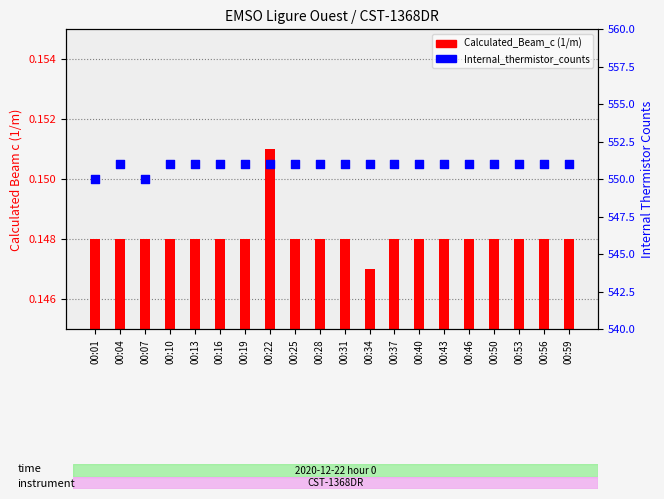

What is the total value across all series at 00:25?

551.1